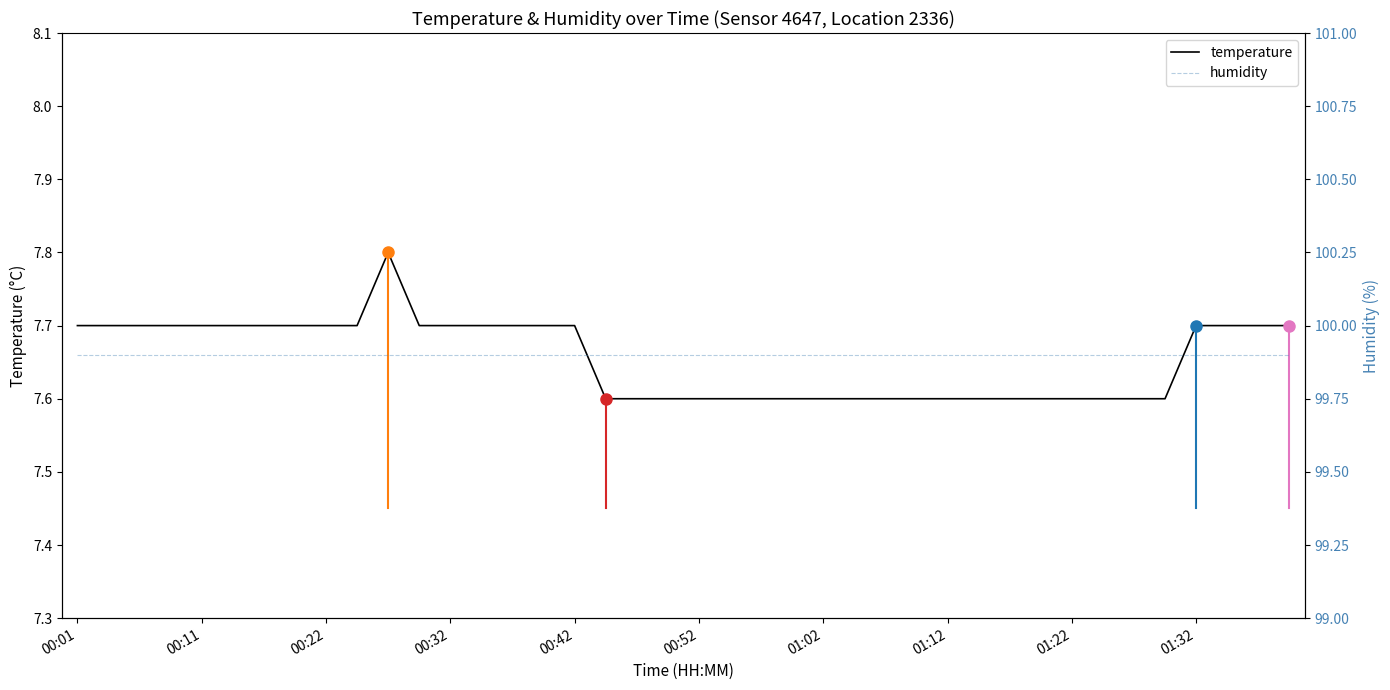

At 27, list the series in order from largest to smallest.

humidity, temperature